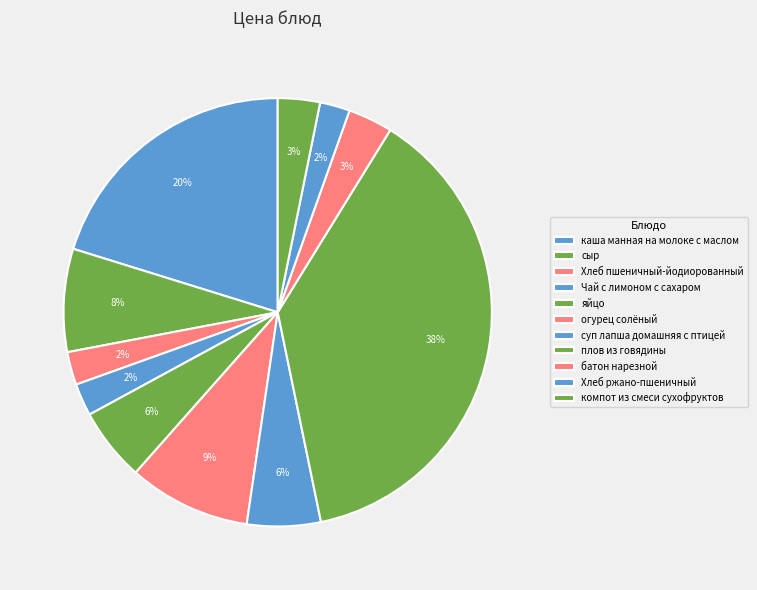

Does Хлеб ржано-пшеничный represent more than half of the total?

No